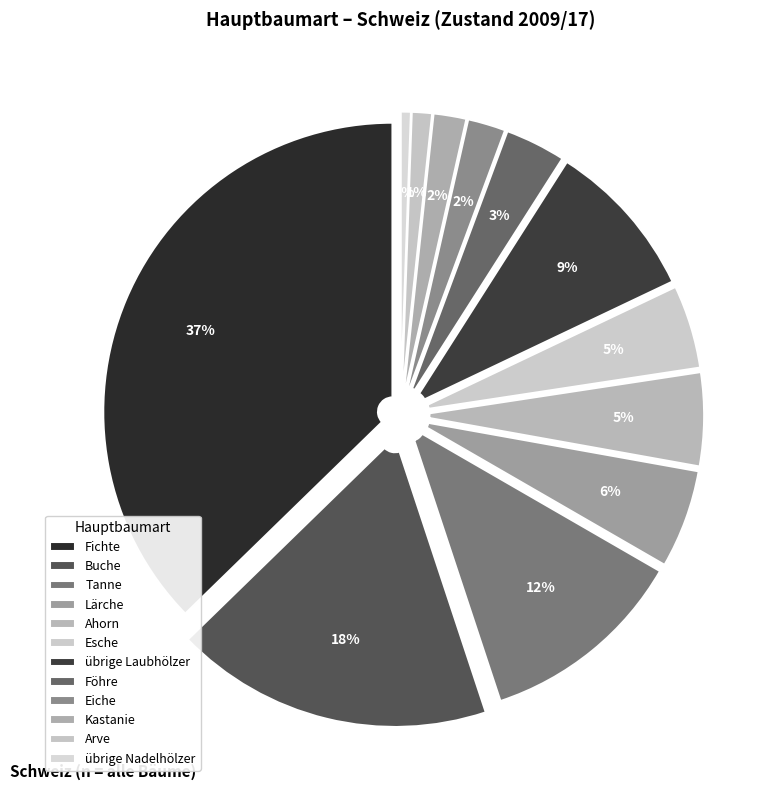

Is Kastanie the majority of the pie?

No